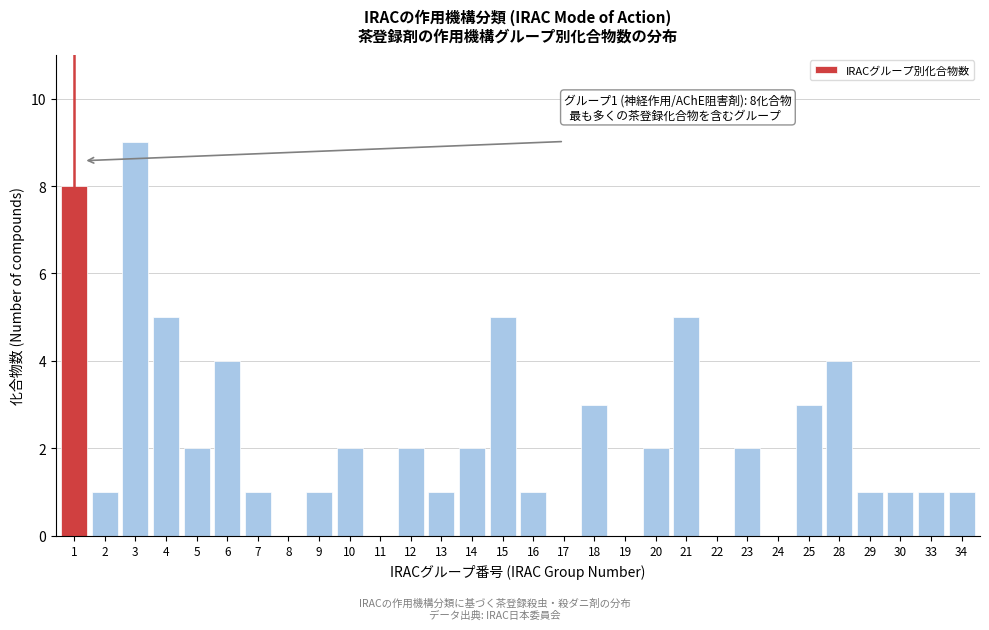

Reading left to right, extract all data points from this chart.

1=8	2=1	3=9	4=5	5=2	6=4	7=1	8=0	9=1	10=2	11=0	12=2	13=1	14=2	15=5	16=1	17=0	18=3	19=0	20=2	21=5	22=0	23=2	24=0	25=3	28=4	29=1	30=1	33=1	34=1